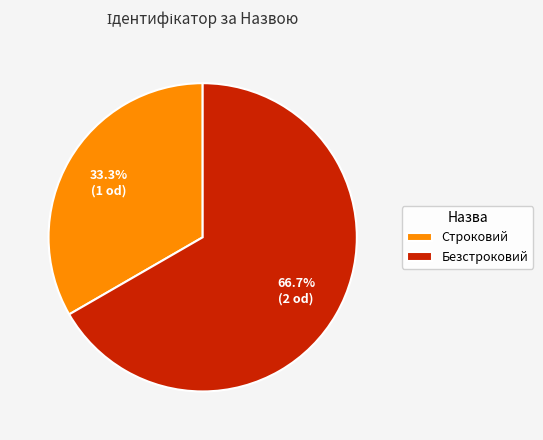

Which category has the smallest portion of the pie?

Строковий